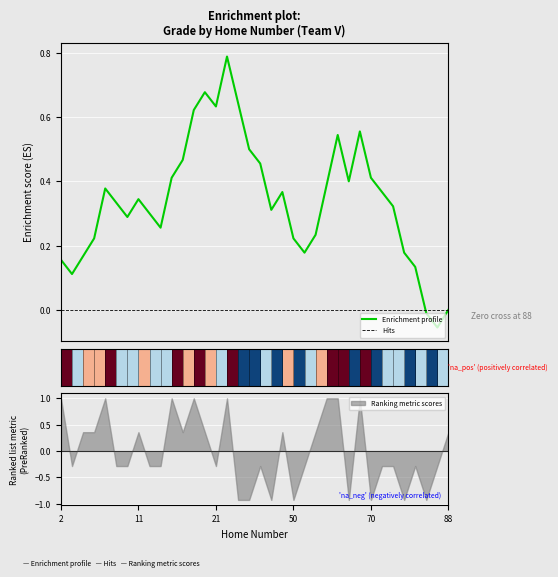

Does the chart display data point markers on the line(s)?

No